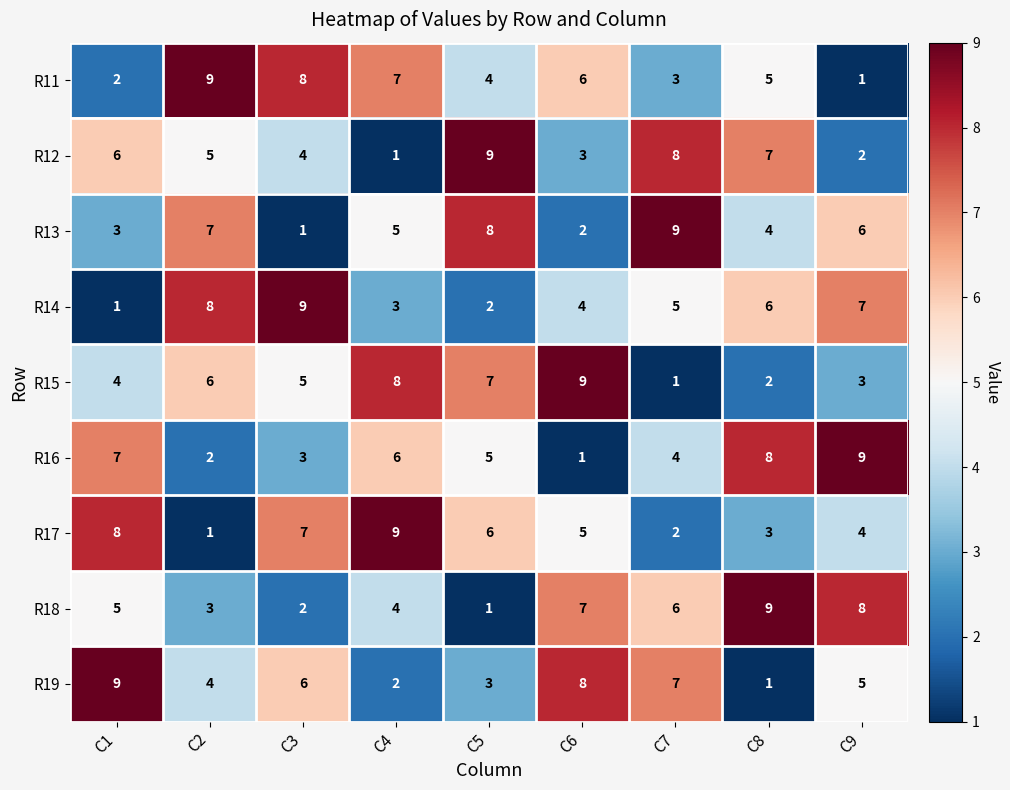

At C3, list the series in order from smallest to largest.

R13, R18, R16, R12, R15, R19, R17, R11, R14